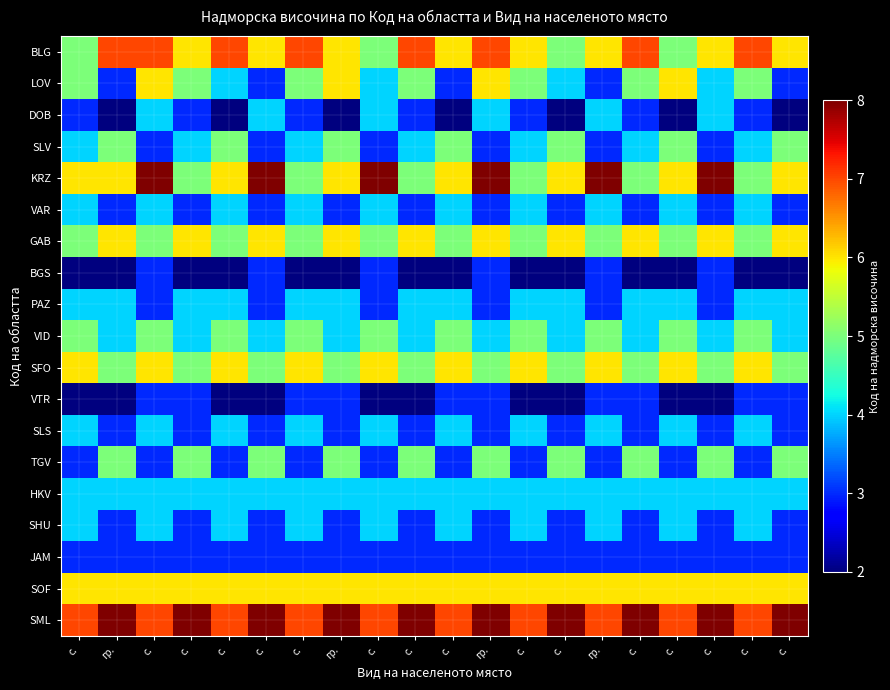

At which category is the sum across all series the highest?

с.